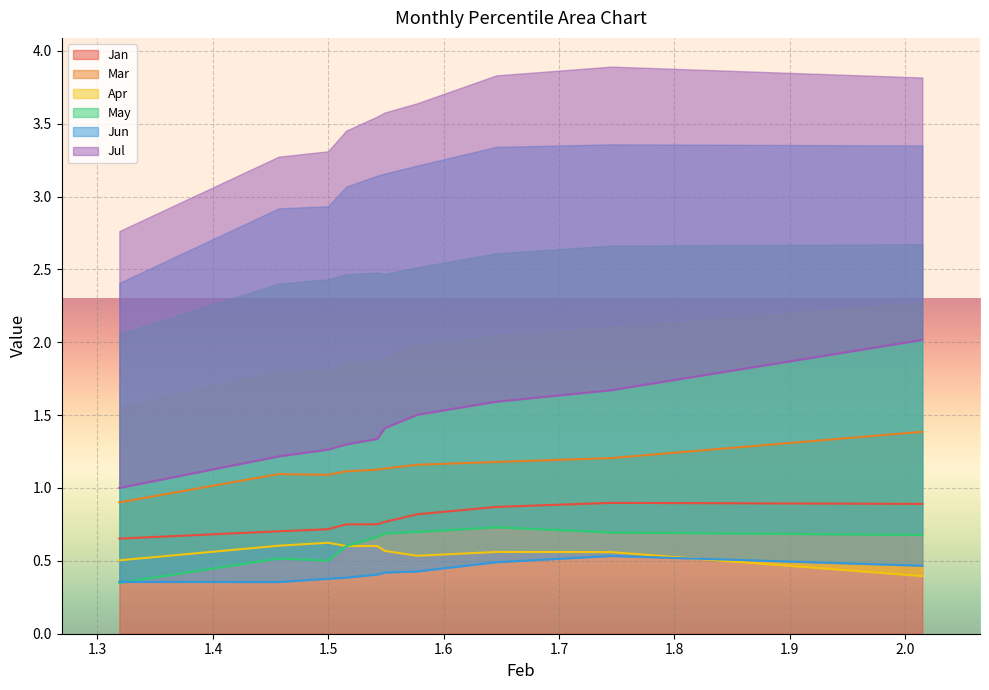

True or false: May has a value of 1.2 at pct45.

False